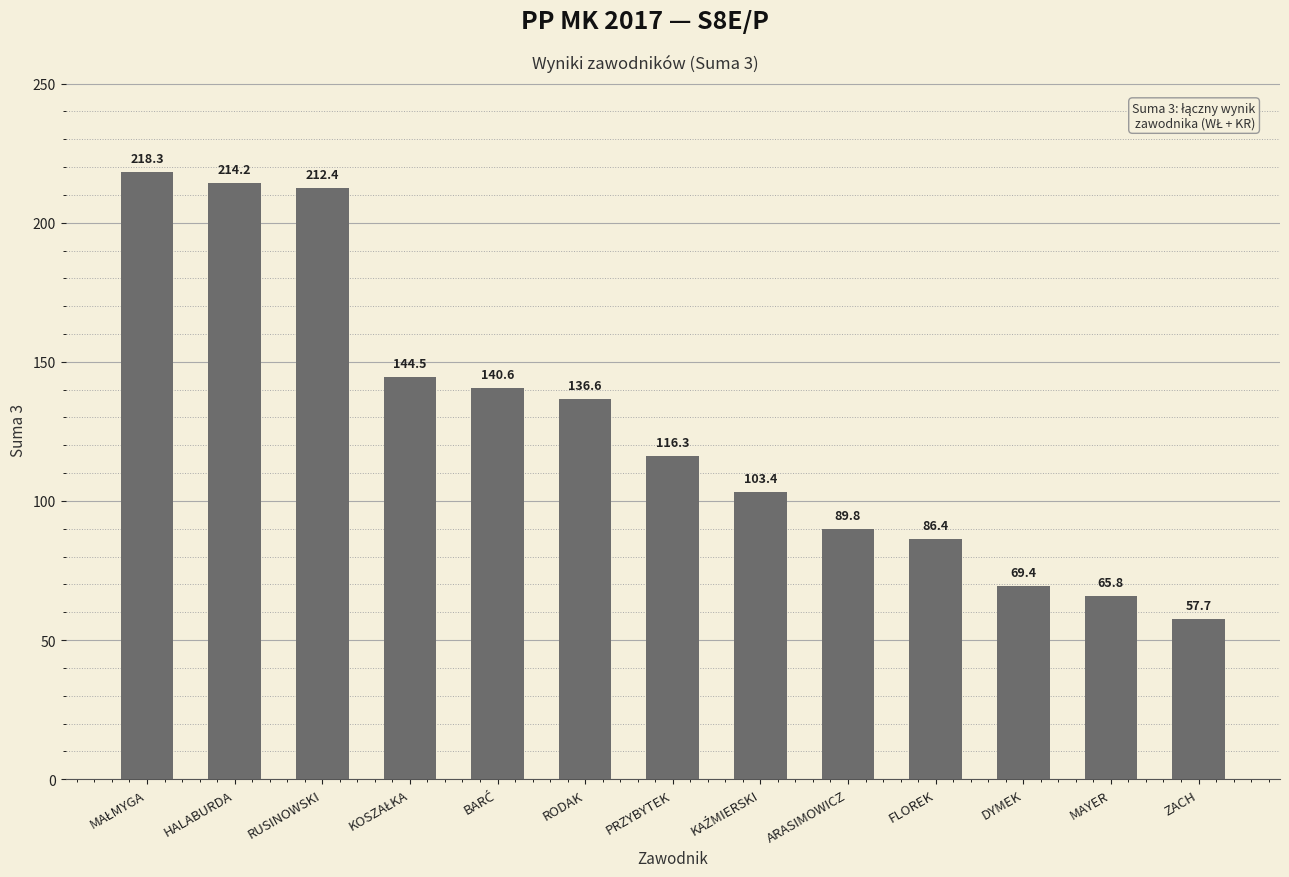

At which category does the chart reach its minimum across all series?

ZACH